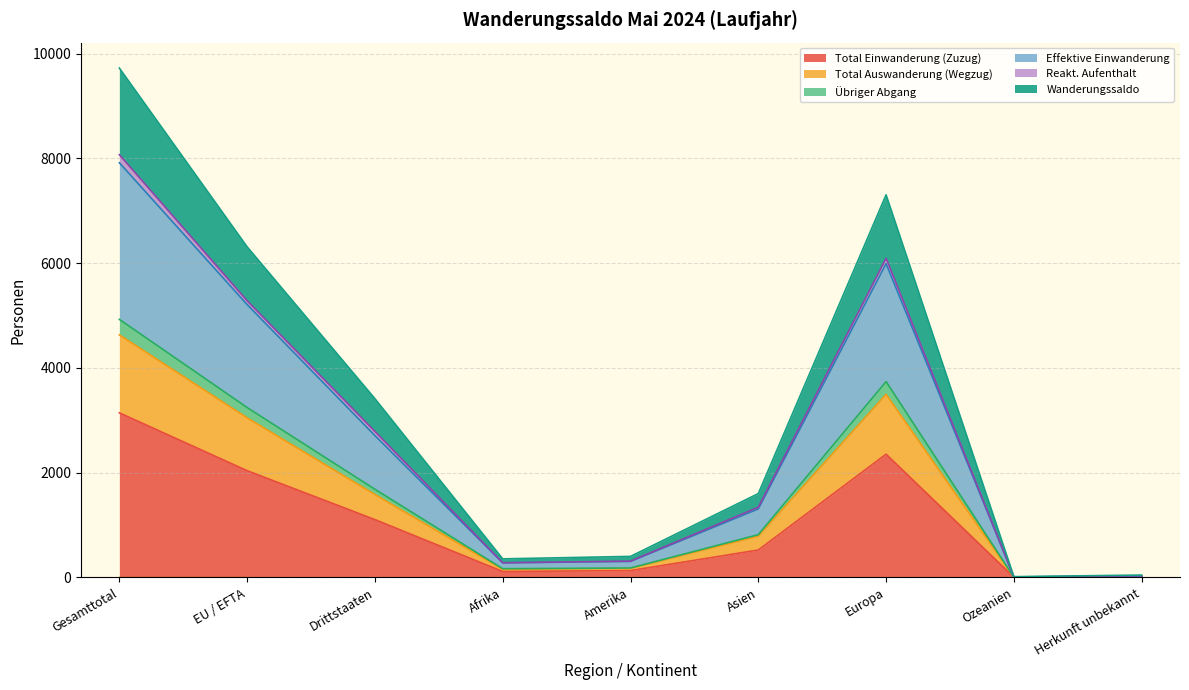

The Wanderungssaldo series shows 9722 at Gesamttotal. True or false?

True